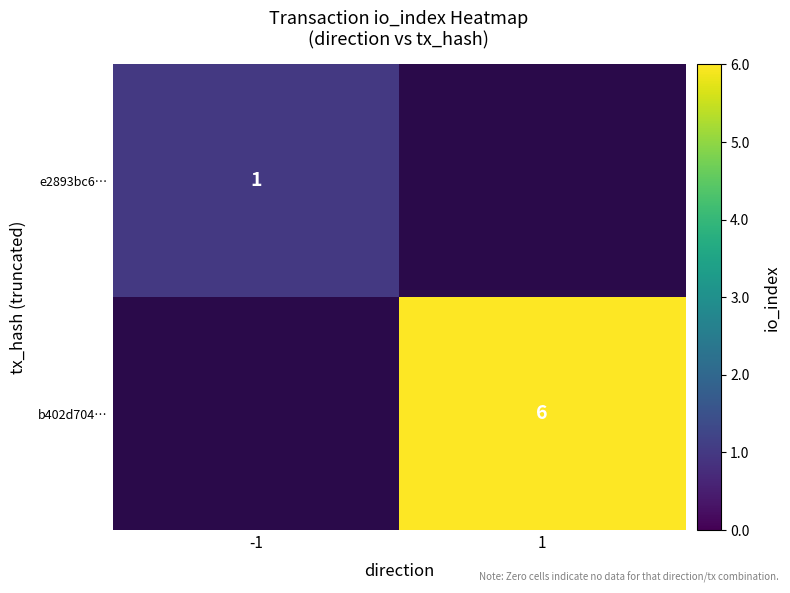

How many data points does each series have?

2